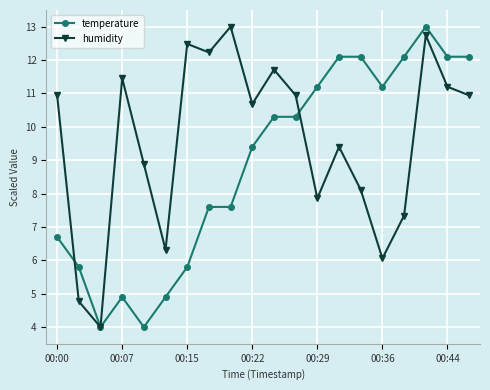

What is the value of the temperature point at the 17th from the left?

12.1